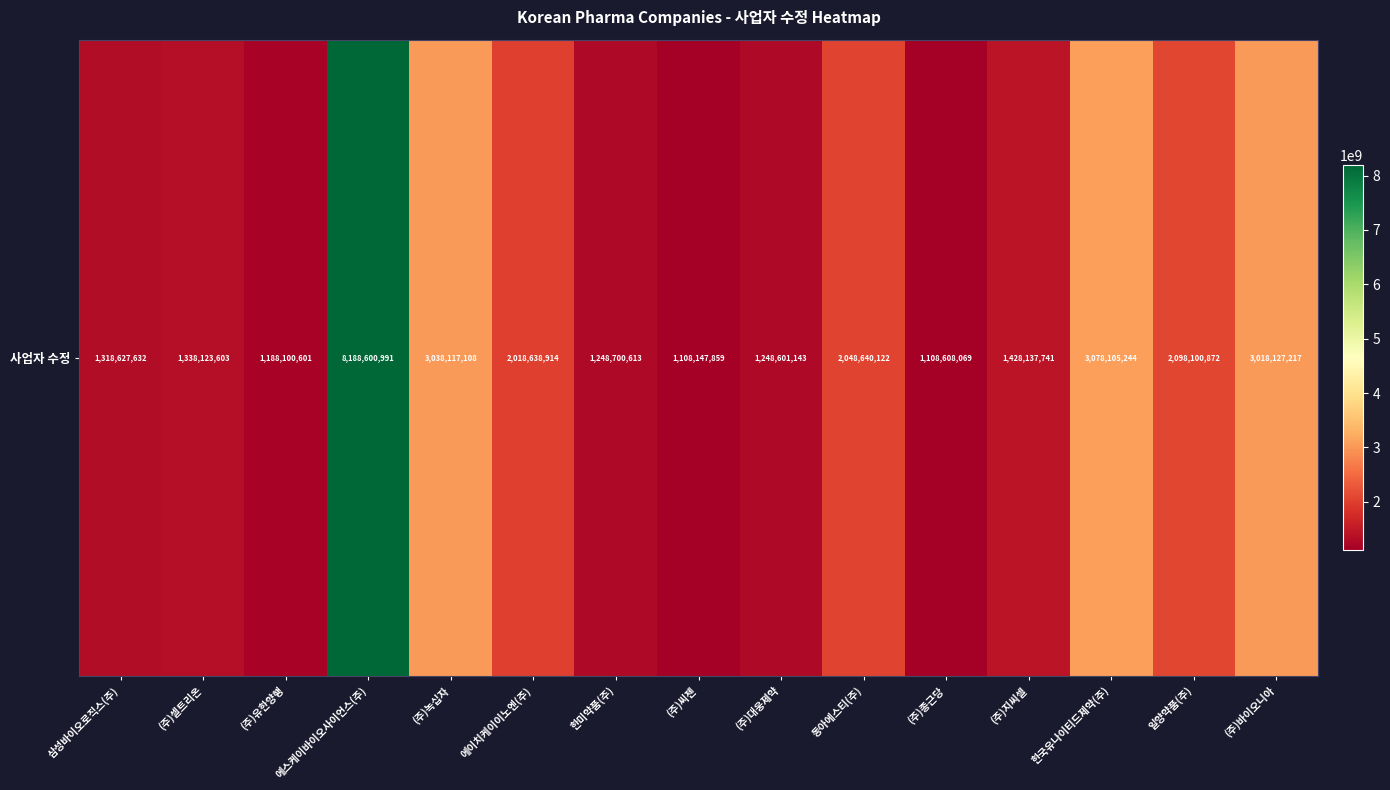

True or false: the data shows 2098100872 at 일양약품(주).

True